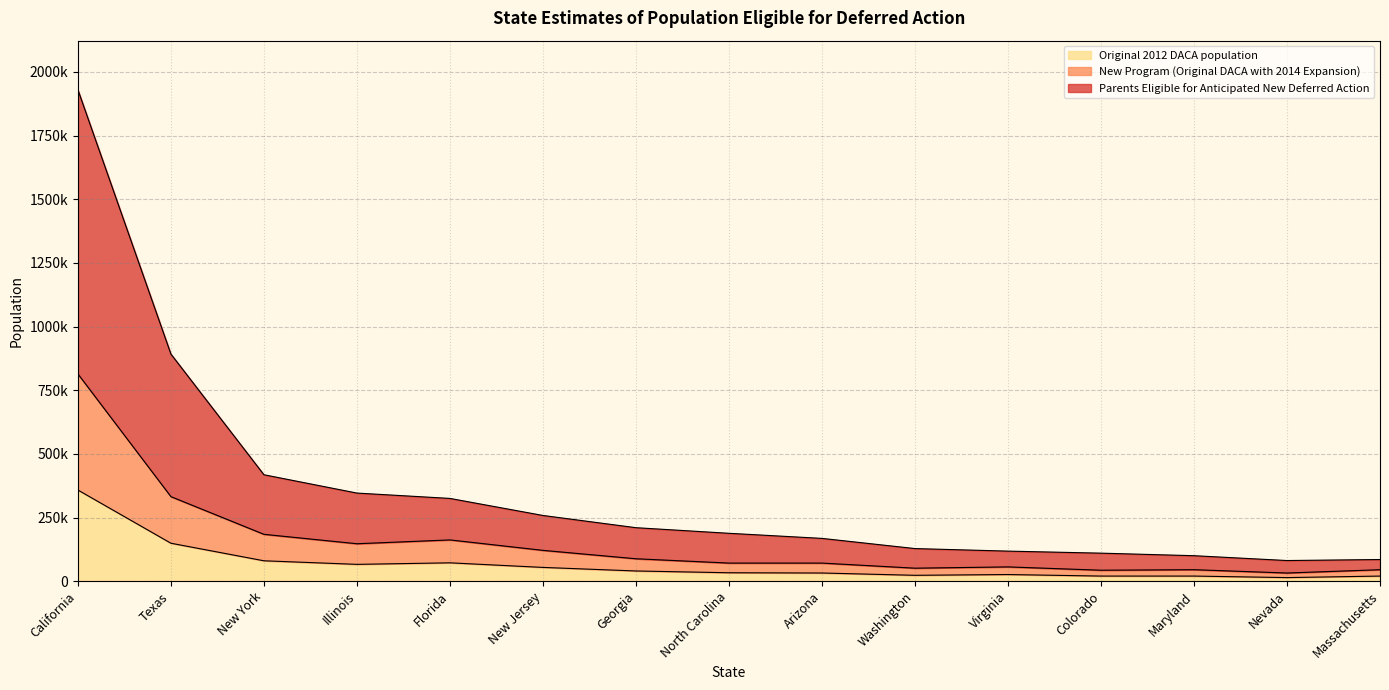

Which series has the largest total across all categories?

Parents Eligible for Anticipated New Deferred Action